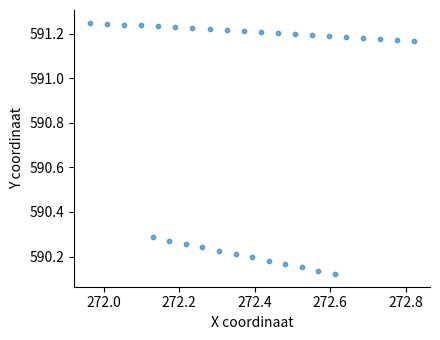

What is the range of X values (max minus min)?

0.9